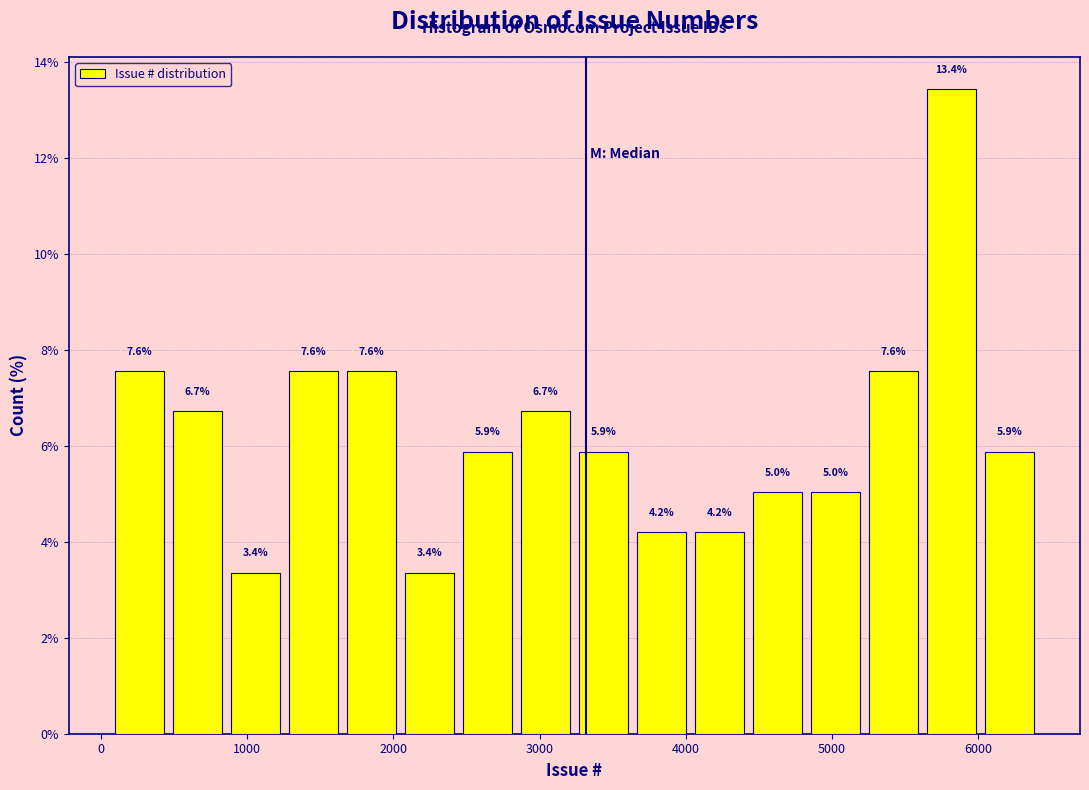

Read against the x-axis, roughly where is the centre of the tallest bar?

5800